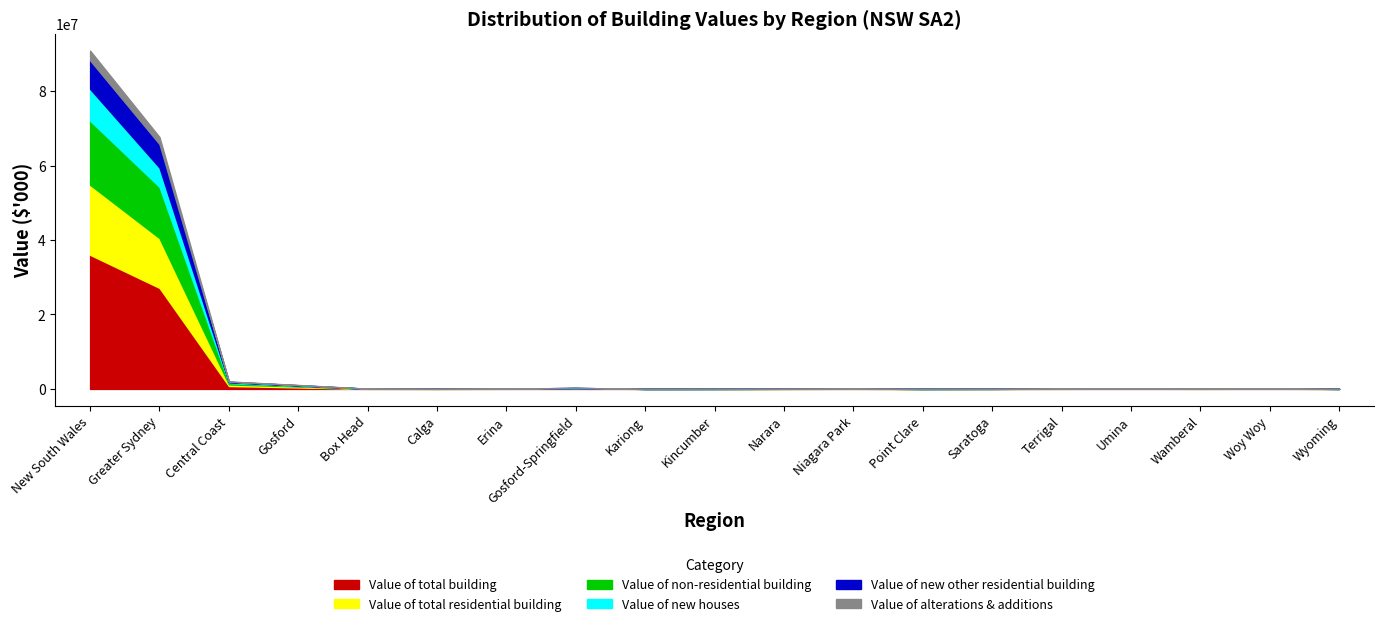

Which series has the largest total across all categories?

Value of total building